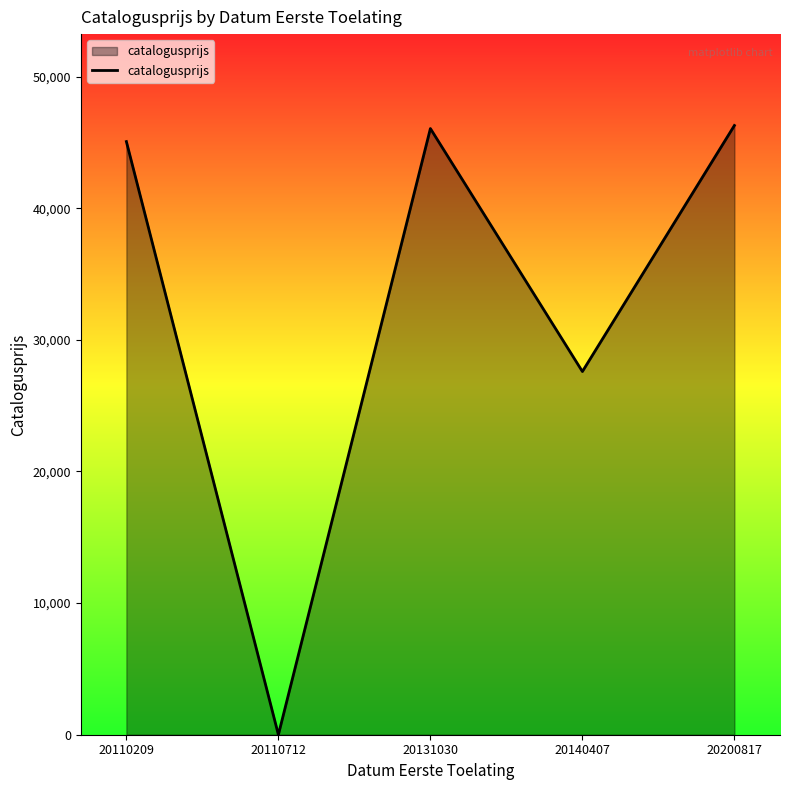

True or false: the data shows 32046 at 20200817.

False